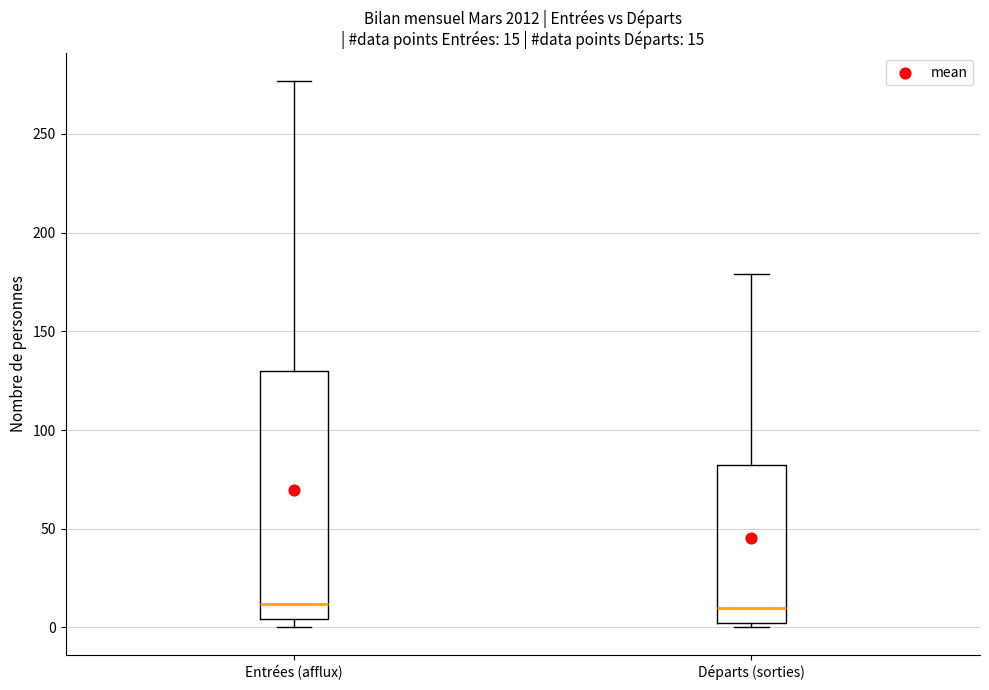

Which box is the tallest, from its lower edge to its upper edge?

Entrées (afflux)